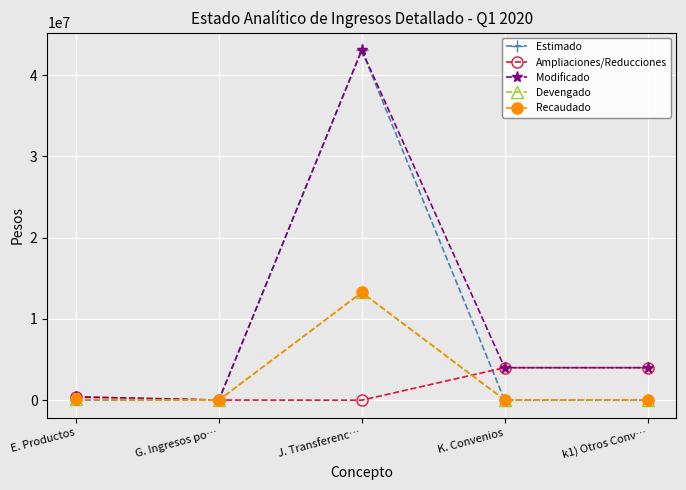

How many categories are shown in the chart?

5